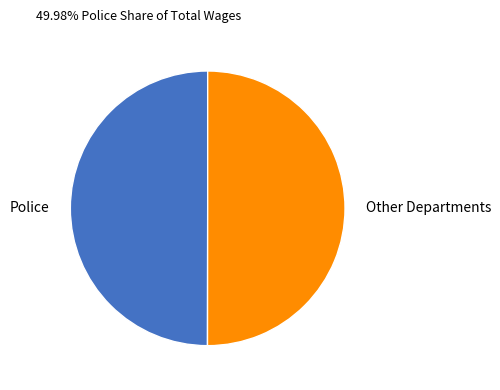

True or false: Other Departments accounts for 60% of the total.

False